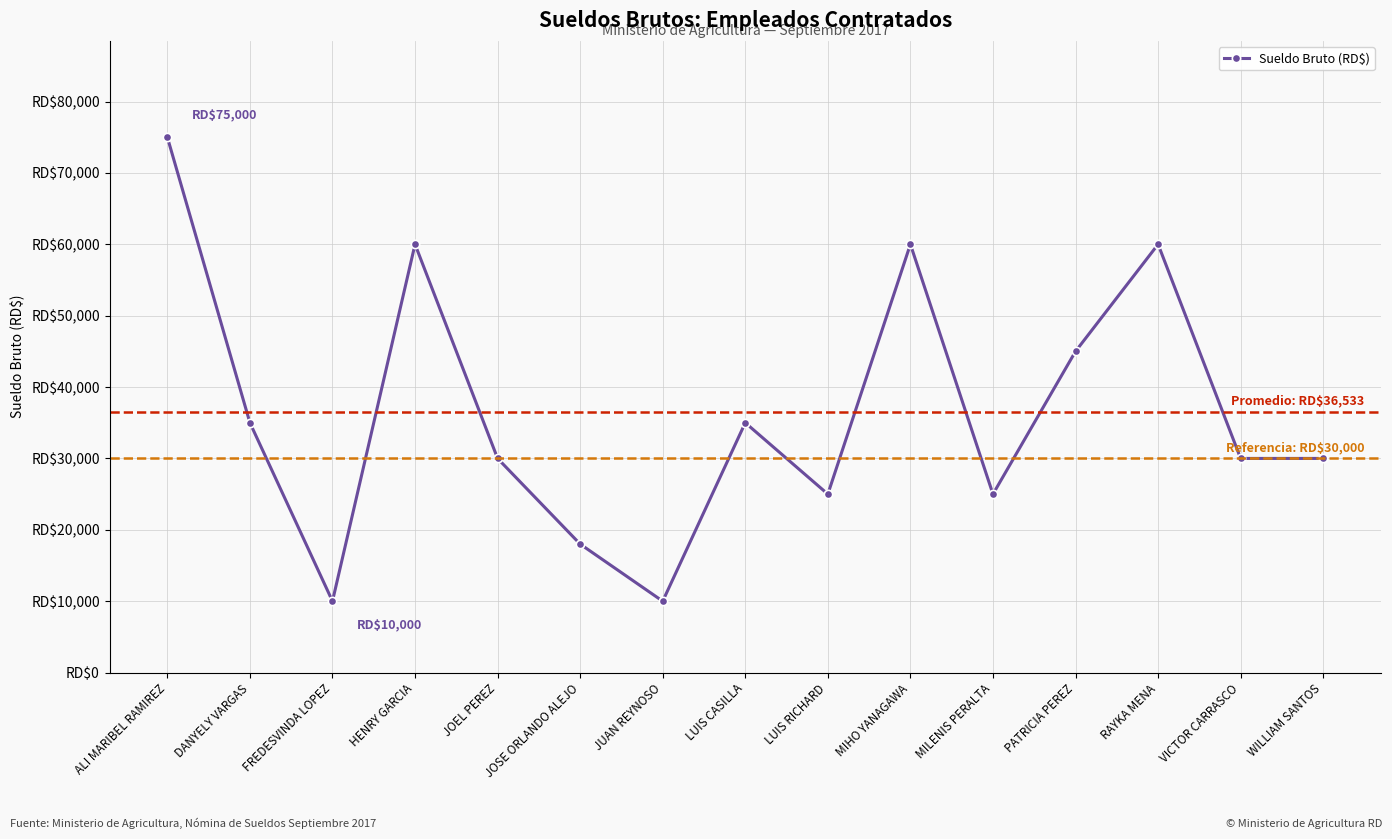

True or false: the data shows 60000 at MIHO YANAGAWA.

True